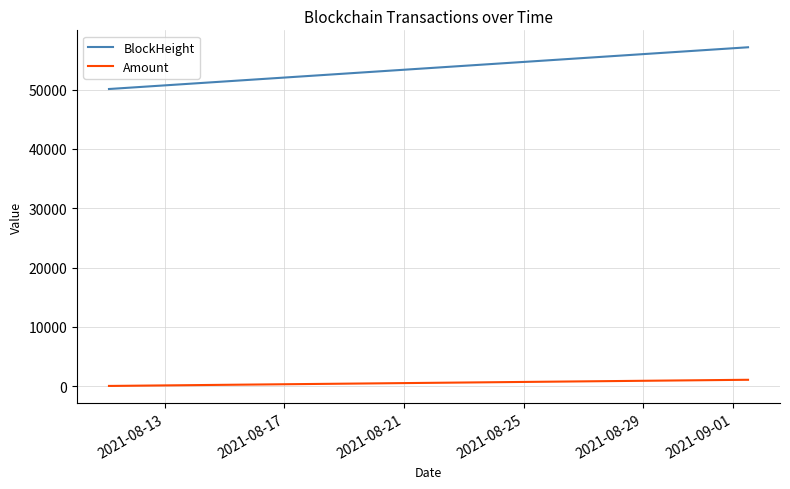

True or false: BlockHeight has more than 1 points higher than both neighbors.

False